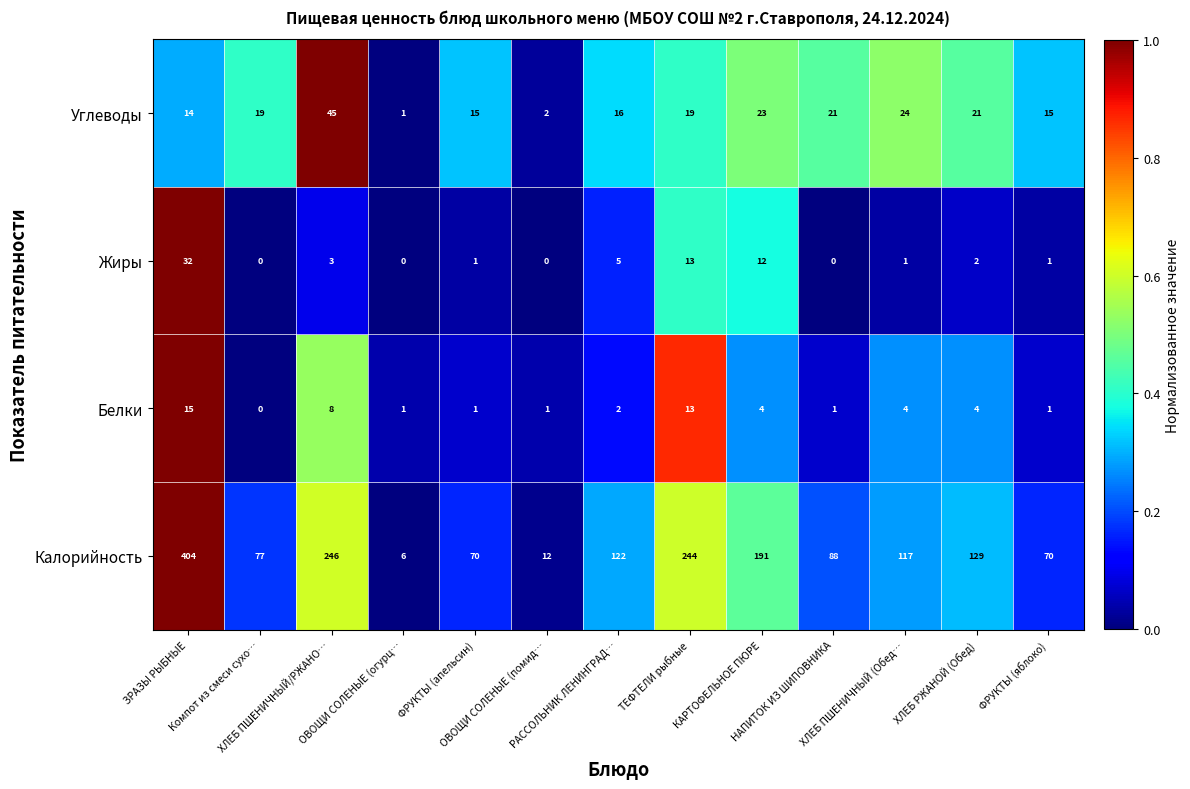

What is the sum of all Жиры values?

70